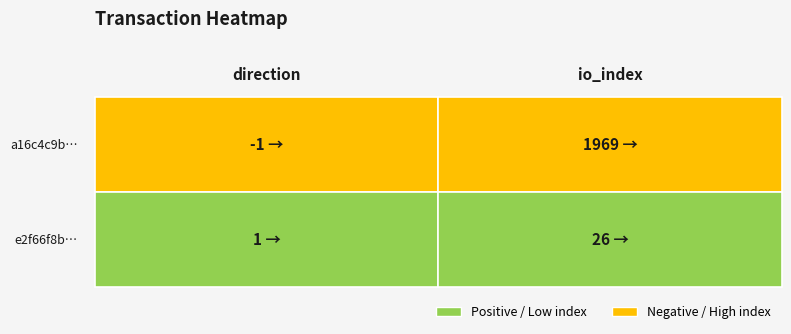

What is the spread (max minus min) of values at 0?

2